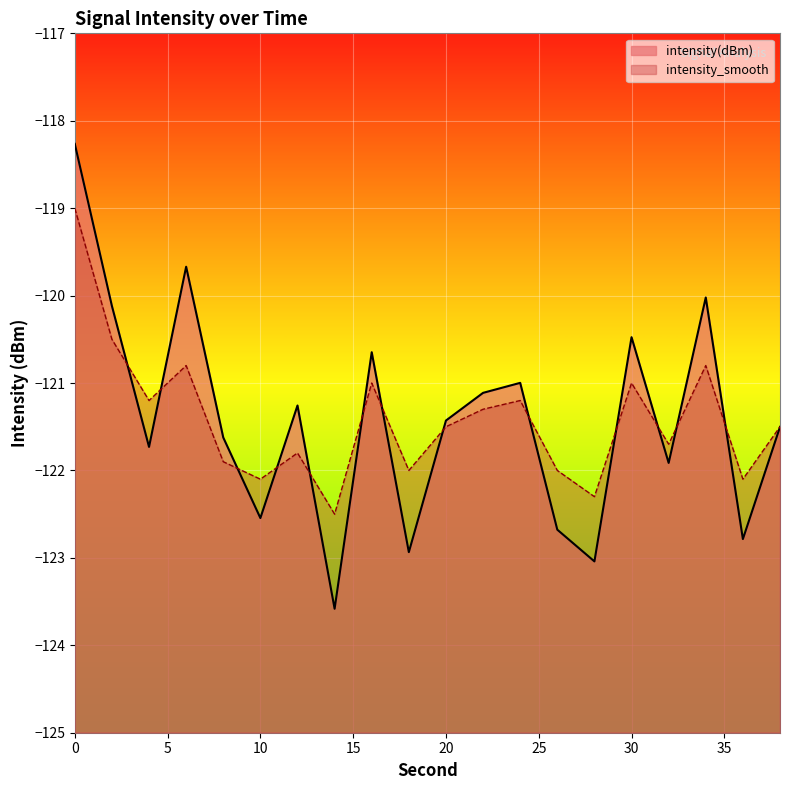

Between 34 and 14, which is larger?

34